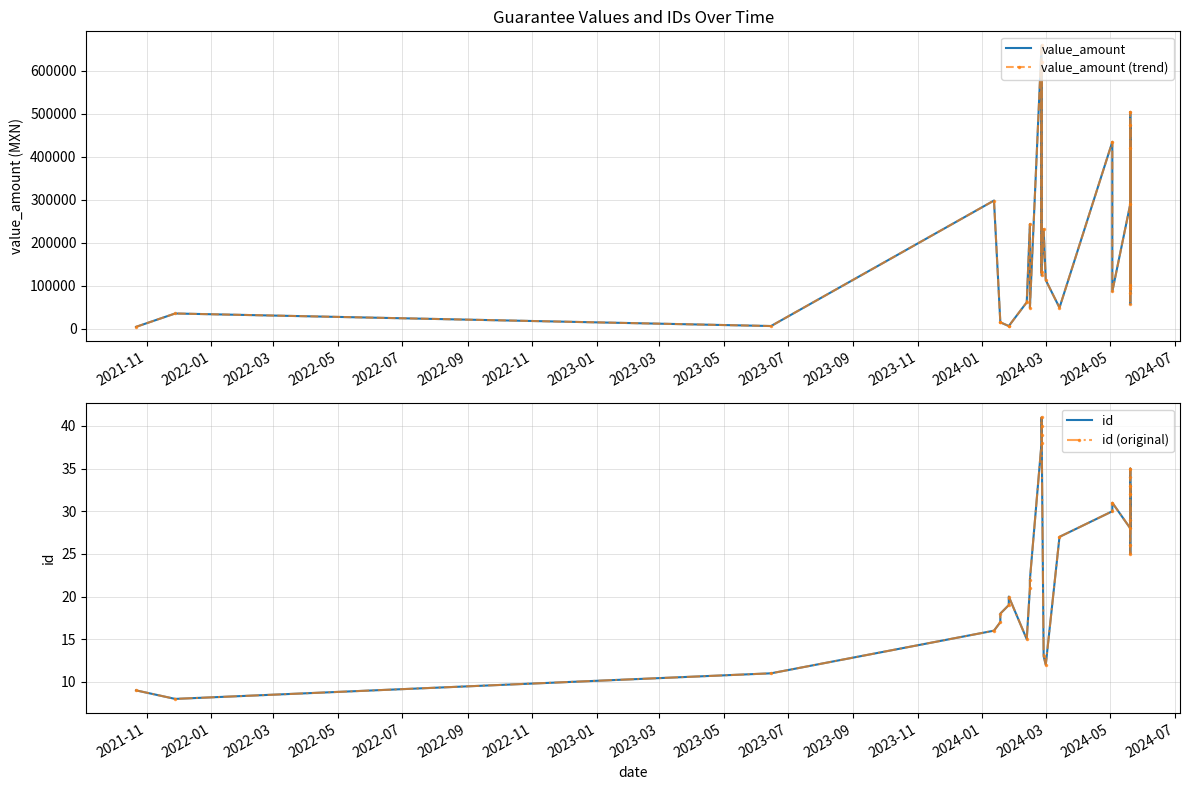

Where is the first local maximum for value_amount?

2022-01